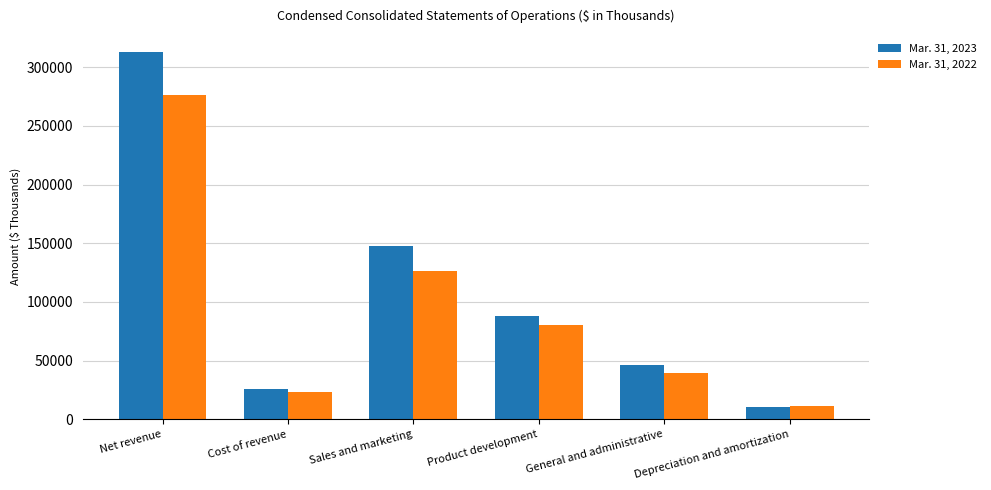

What position from the left is Sales and marketing?

3